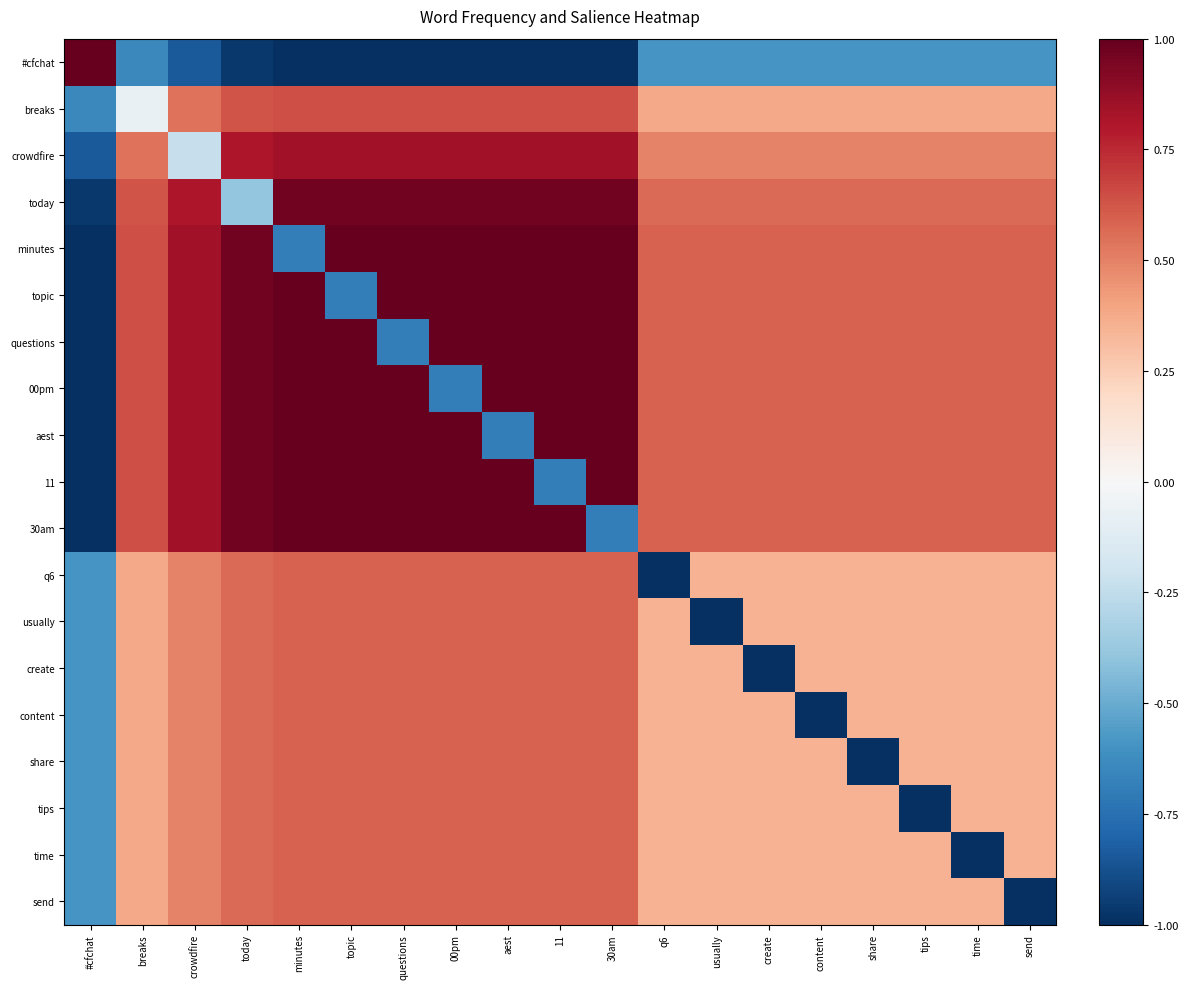

Reading left to right, what are all the values shown in this chart?

#cfchat: #cfchat=1.0	breaks=-0.6	crowdfire=-0.8	today=-1.0	minutes=-1.0	topic=-1.0	questions=-1.0	00pm=-1.0	aest=-1.0	11=-1.0	30am=-1.0	q6=-0.6	usually=-0.6	create=-0.6	content=-0.6	share=-0.6	tips=-0.6	time=-0.6	send=-0.6
breaks: #cfchat=-0.6	breaks=-0.1	crowdfire=0.5	today=0.6	minutes=0.6	topic=0.6	questions=0.6	00pm=0.6	aest=0.6	11=0.6	30am=0.6	q6=0.4	usually=0.4	create=0.4	content=0.4	share=0.4	tips=0.4	time=0.4	send=0.4
crowdfire: #cfchat=-0.8	breaks=0.5	crowdfire=-0.2	today=0.8	minutes=0.8	topic=0.8	questions=0.8	00pm=0.8	aest=0.8	11=0.8	30am=0.8	q6=0.5	usually=0.5	create=0.5	content=0.5	share=0.5	tips=0.5	time=0.5	send=0.5
today: #cfchat=-1.0	breaks=0.6	crowdfire=0.8	today=-0.4	minutes=1.0	topic=1.0	questions=1.0	00pm=1.0	aest=1.0	11=1.0	30am=1.0	q6=0.6	usually=0.6	create=0.6	content=0.6	share=0.6	tips=0.6	time=0.6	send=0.6
minutes: #cfchat=-1.0	breaks=0.6	crowdfire=0.8	today=1.0	minutes=-0.7	topic=1.0	questions=1.0	00pm=1.0	aest=1.0	11=1.0	30am=1.0	q6=0.6	usually=0.6	create=0.6	content=0.6	share=0.6	tips=0.6	time=0.6	send=0.6
topic: #cfchat=-1.0	breaks=0.6	crowdfire=0.8	today=1.0	minutes=1.0	topic=-0.7	questions=1.0	00pm=1.0	aest=1.0	11=1.0	30am=1.0	q6=0.6	usually=0.6	create=0.6	content=0.6	share=0.6	tips=0.6	time=0.6	send=0.6
questions: #cfchat=-1.0	breaks=0.6	crowdfire=0.8	today=1.0	minutes=1.0	topic=1.0	questions=-0.7	00pm=1.0	aest=1.0	11=1.0	30am=1.0	q6=0.6	usually=0.6	create=0.6	content=0.6	share=0.6	tips=0.6	time=0.6	send=0.6
00pm: #cfchat=-1.0	breaks=0.6	crowdfire=0.8	today=1.0	minutes=1.0	topic=1.0	questions=1.0	00pm=-0.7	aest=1.0	11=1.0	30am=1.0	q6=0.6	usually=0.6	create=0.6	content=0.6	share=0.6	tips=0.6	time=0.6	send=0.6
aest: #cfchat=-1.0	breaks=0.6	crowdfire=0.8	today=1.0	minutes=1.0	topic=1.0	questions=1.0	00pm=1.0	aest=-0.7	11=1.0	30am=1.0	q6=0.6	usually=0.6	create=0.6	content=0.6	share=0.6	tips=0.6	time=0.6	send=0.6
11: #cfchat=-1.0	breaks=0.6	crowdfire=0.8	today=1.0	minutes=1.0	topic=1.0	questions=1.0	00pm=1.0	aest=1.0	11=-0.7	30am=1.0	q6=0.6	usually=0.6	create=0.6	content=0.6	share=0.6	tips=0.6	time=0.6	send=0.6
30am: #cfchat=-1.0	breaks=0.6	crowdfire=0.8	today=1.0	minutes=1.0	topic=1.0	questions=1.0	00pm=1.0	aest=1.0	11=1.0	30am=-0.7	q6=0.6	usually=0.6	create=0.6	content=0.6	share=0.6	tips=0.6	time=0.6	send=0.6
q6: #cfchat=-0.6	breaks=0.4	crowdfire=0.5	today=0.6	minutes=0.6	topic=0.6	questions=0.6	00pm=0.6	aest=0.6	11=0.6	30am=0.6	q6=-1.0	usually=0.3	create=0.3	content=0.3	share=0.3	tips=0.3	time=0.3	send=0.3
usually: #cfchat=-0.6	breaks=0.4	crowdfire=0.5	today=0.6	minutes=0.6	topic=0.6	questions=0.6	00pm=0.6	aest=0.6	11=0.6	30am=0.6	q6=0.3	usually=-1.0	create=0.3	content=0.3	share=0.3	tips=0.3	time=0.3	send=0.3
create: #cfchat=-0.6	breaks=0.4	crowdfire=0.5	today=0.6	minutes=0.6	topic=0.6	questions=0.6	00pm=0.6	aest=0.6	11=0.6	30am=0.6	q6=0.3	usually=0.3	create=-1.0	content=0.3	share=0.3	tips=0.3	time=0.3	send=0.3
content: #cfchat=-0.6	breaks=0.4	crowdfire=0.5	today=0.6	minutes=0.6	topic=0.6	questions=0.6	00pm=0.6	aest=0.6	11=0.6	30am=0.6	q6=0.3	usually=0.3	create=0.3	content=-1.0	share=0.3	tips=0.3	time=0.3	send=0.3
share: #cfchat=-0.6	breaks=0.4	crowdfire=0.5	today=0.6	minutes=0.6	topic=0.6	questions=0.6	00pm=0.6	aest=0.6	11=0.6	30am=0.6	q6=0.3	usually=0.3	create=0.3	content=0.3	share=-1.0	tips=0.3	time=0.3	send=0.3
tips: #cfchat=-0.6	breaks=0.4	crowdfire=0.5	today=0.6	minutes=0.6	topic=0.6	questions=0.6	00pm=0.6	aest=0.6	11=0.6	30am=0.6	q6=0.3	usually=0.3	create=0.3	content=0.3	share=0.3	tips=-1.0	time=0.3	send=0.3
time: #cfchat=-0.6	breaks=0.4	crowdfire=0.5	today=0.6	minutes=0.6	topic=0.6	questions=0.6	00pm=0.6	aest=0.6	11=0.6	30am=0.6	q6=0.3	usually=0.3	create=0.3	content=0.3	share=0.3	tips=0.3	time=-1.0	send=0.3
send: #cfchat=-0.6	breaks=0.4	crowdfire=0.5	today=0.6	minutes=0.6	topic=0.6	questions=0.6	00pm=0.6	aest=0.6	11=0.6	30am=0.6	q6=0.3	usually=0.3	create=0.3	content=0.3	share=0.3	tips=0.3	time=0.3	send=-1.0